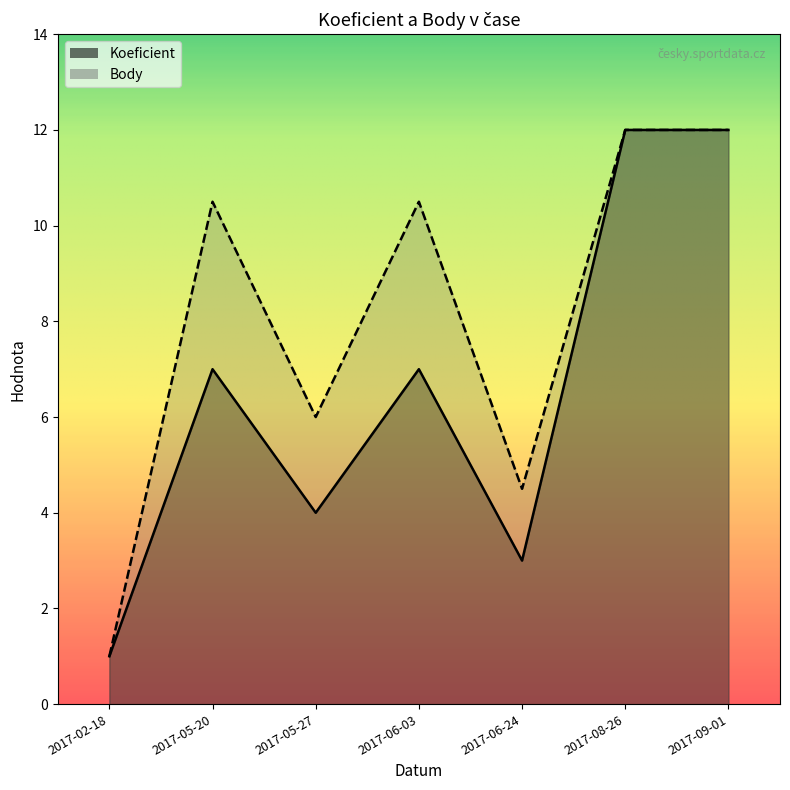

The value of Koeficient at 2017-05-27 is 2.5. True or false?

False